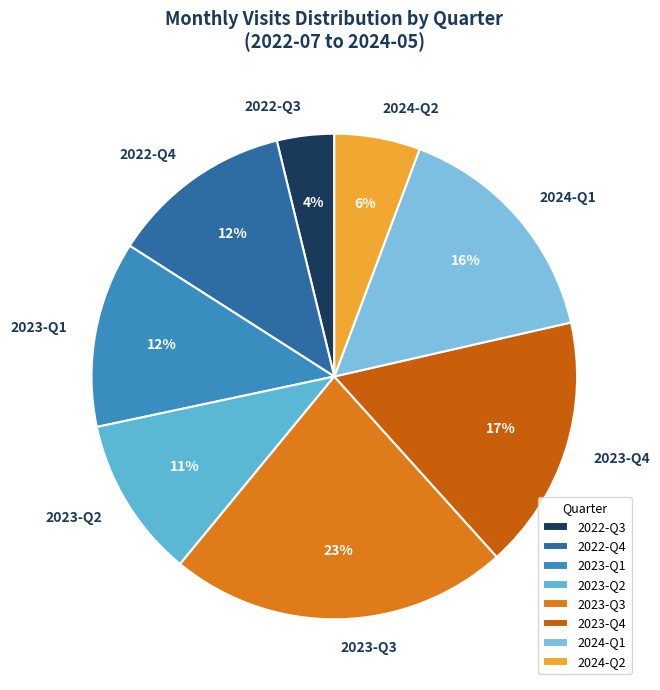

Combined, do 2022-Q4 and 2023-Q3 account for over 50%?

No